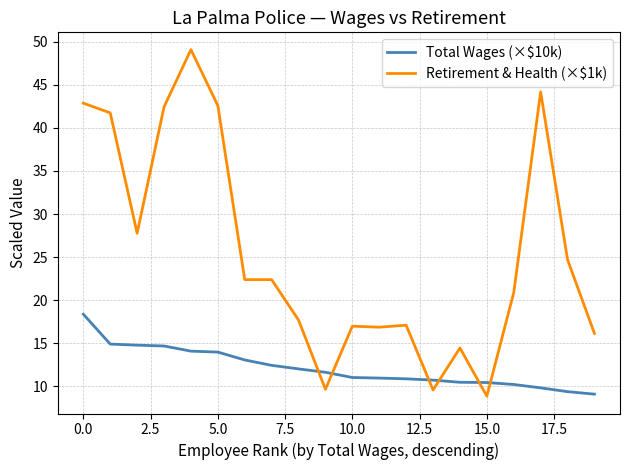

Which series has the largest range (max minus min)?

Retirement & Health (×$1k)